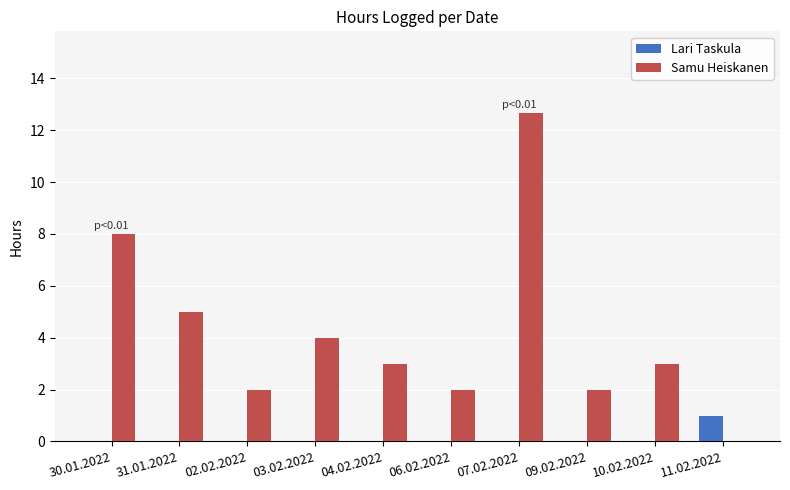

The Lari Taskula series shows 0.0 at 09.02.2022. True or false?

True